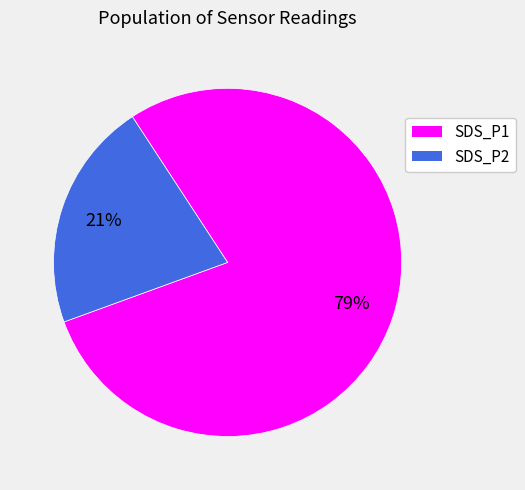

To the nearest percent, what is the combined percentage of SDS_P1 and SDS_P2?

100%